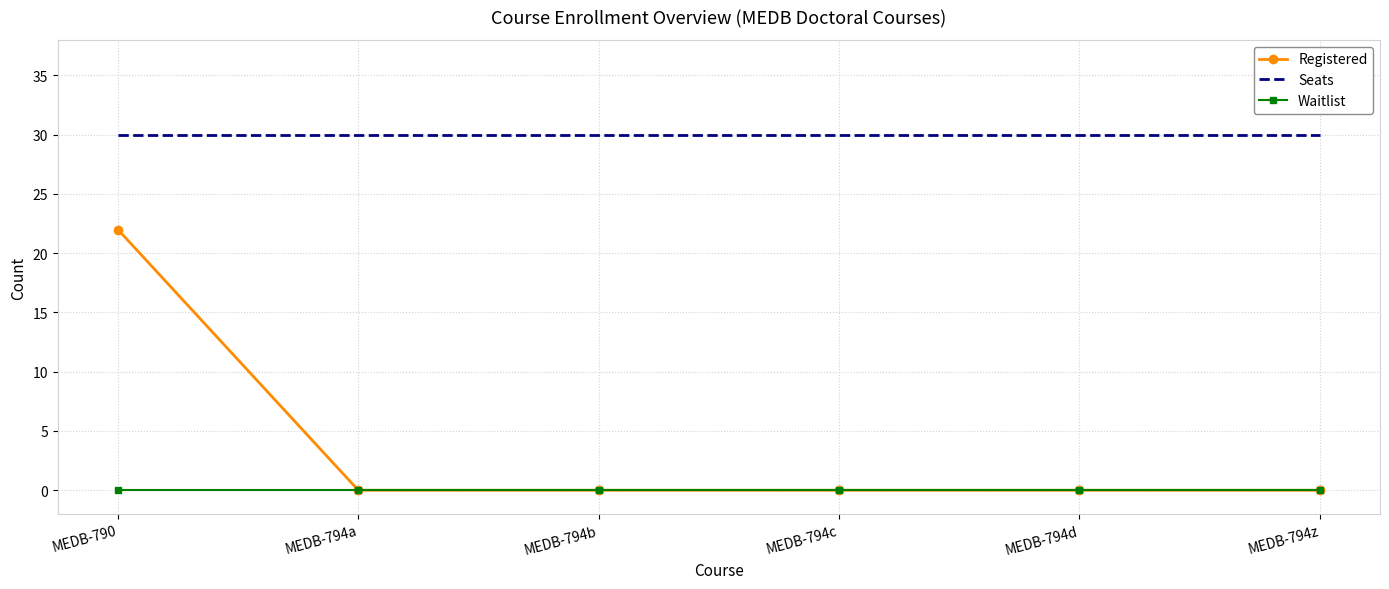

What position from the right is MEDB-794c?

3